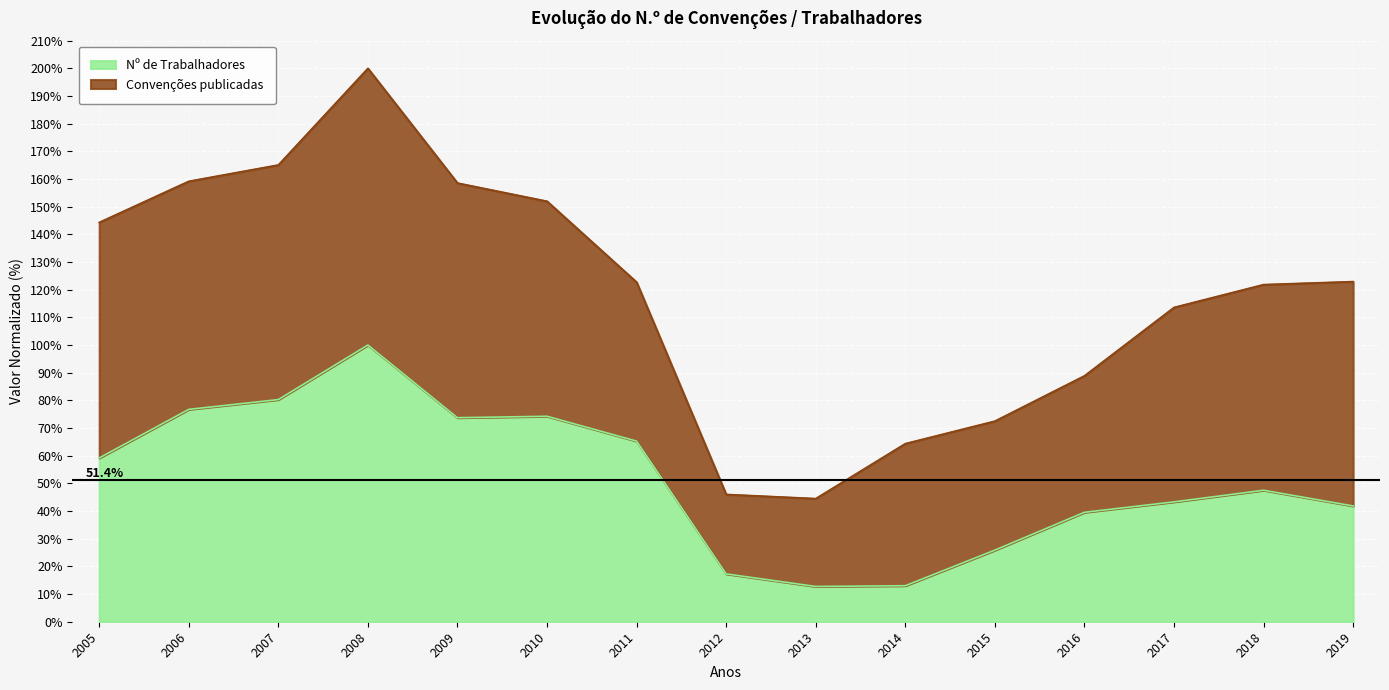

How many data points are less than 47?

7